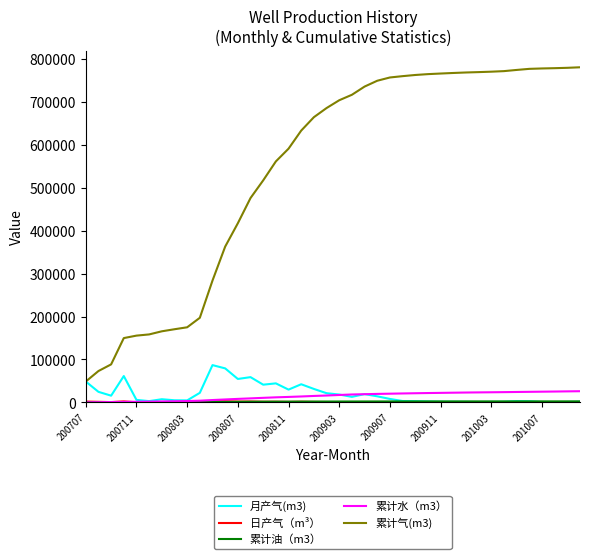

What is the smallest value displayed?

25.3